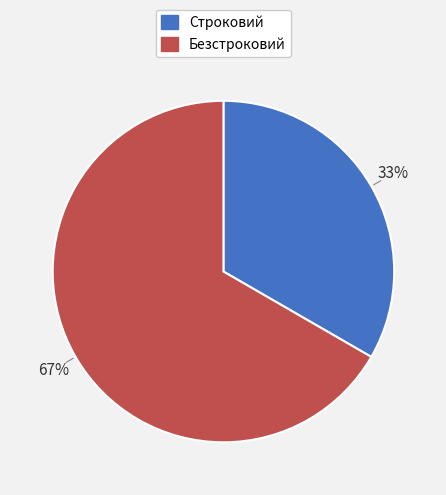

To the nearest percent, what is the combined percentage of Строковий and Безстроковий?

100%